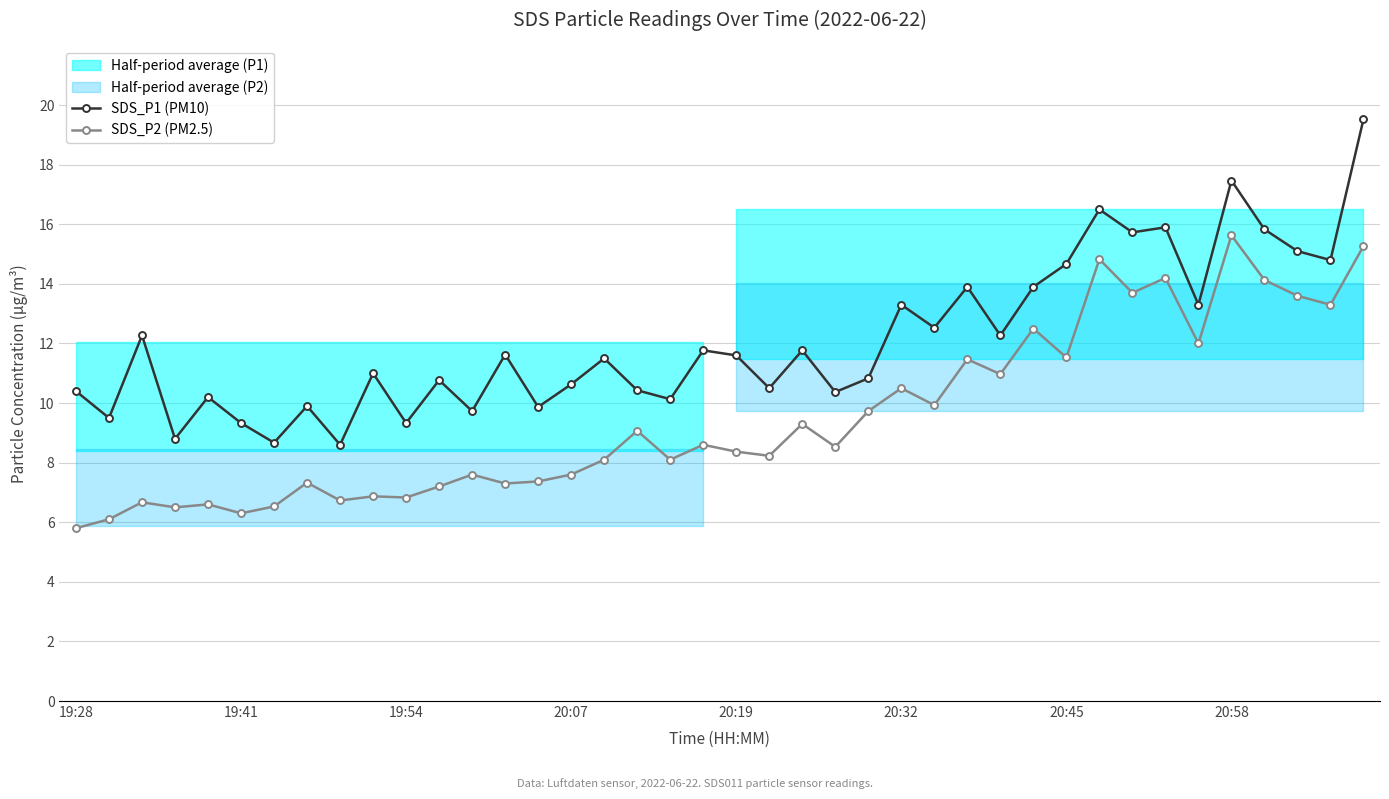

At how many categories does at least one series exceed 12?

16